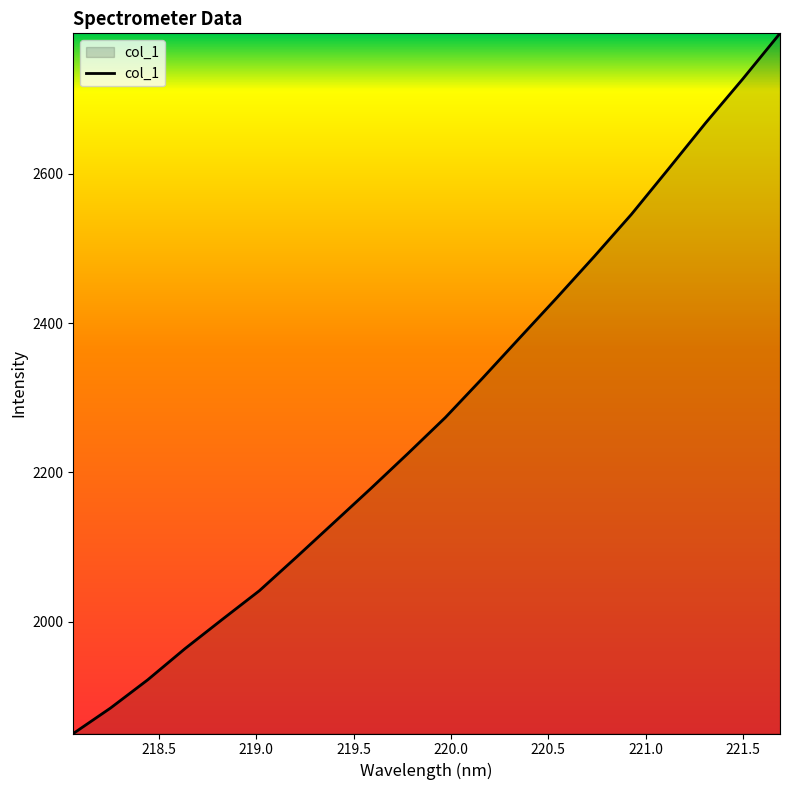

What is the maximum value shown in the chart?

2788.4